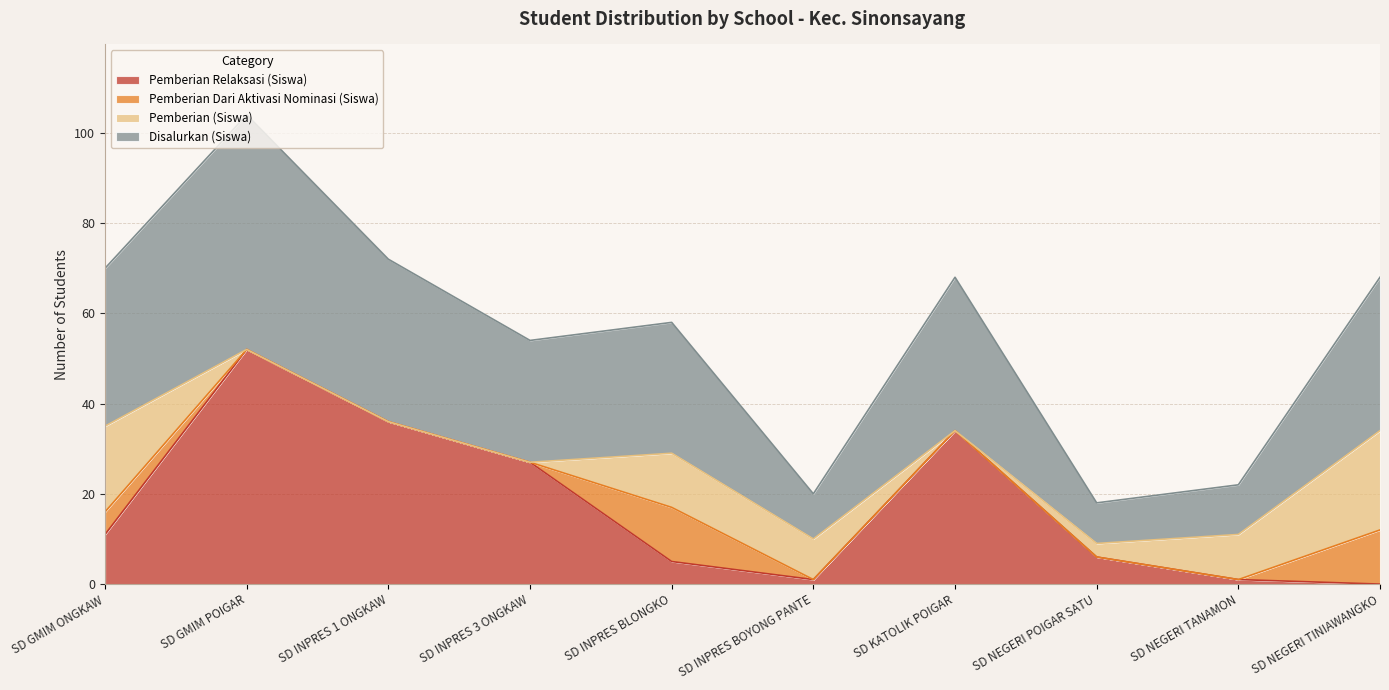

What is the difference between the Disalurkan (Siswa) values at SD INPRES 3 ONGKAW and SD INPRES 1 ONGKAW?

9